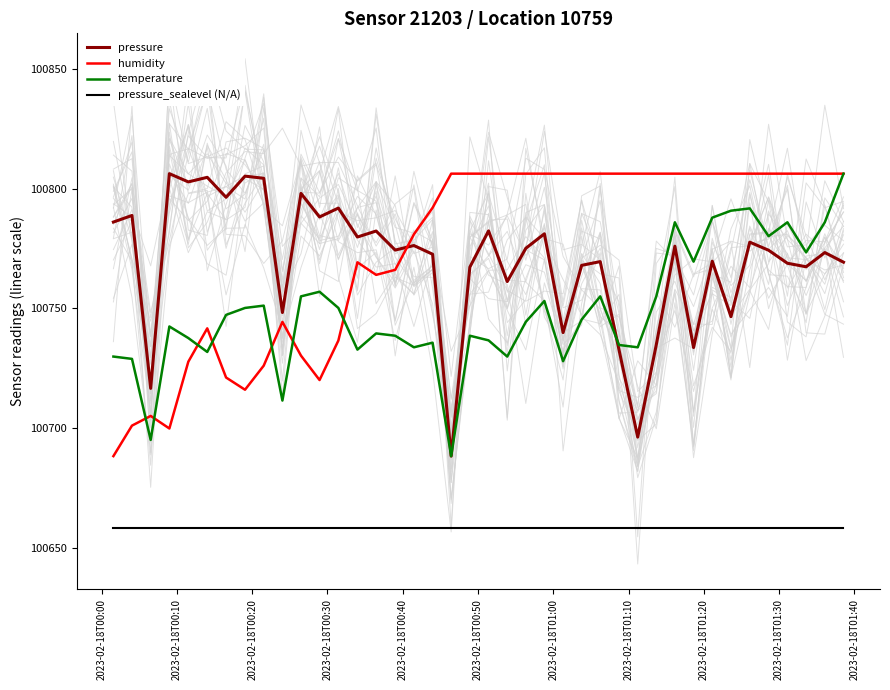

What is the minimum value for pressure?

100688.2